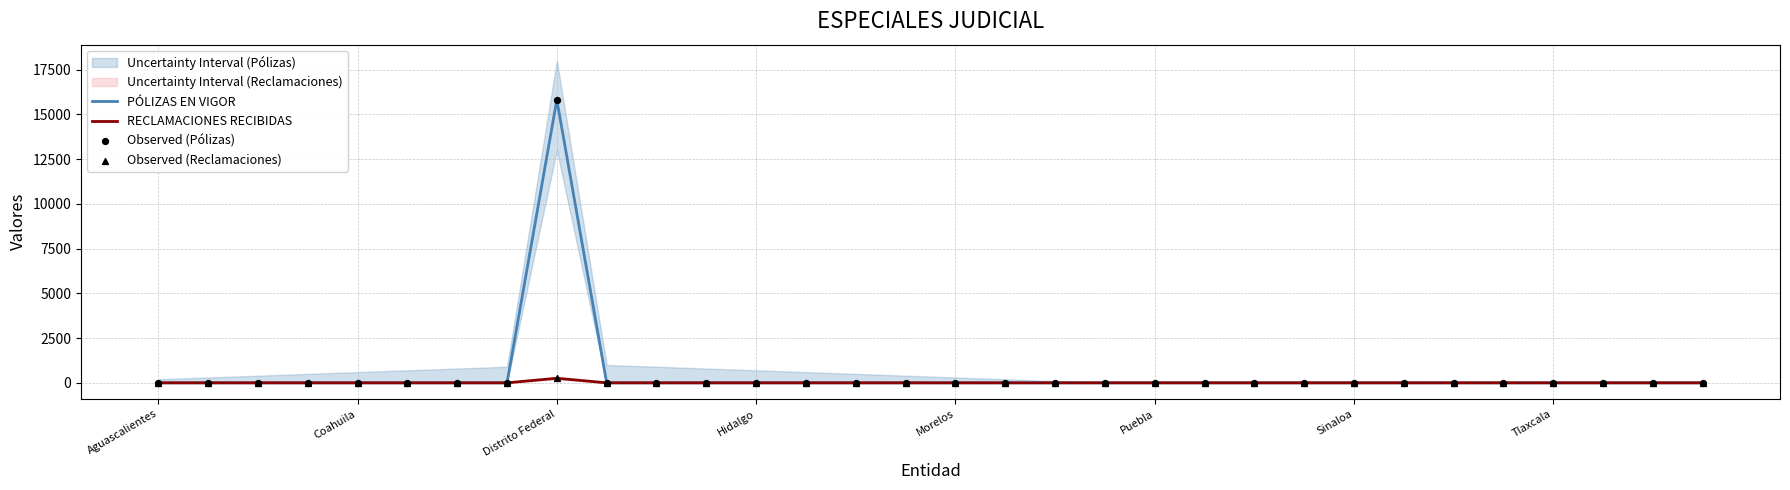

Which series contains the lowest Y value?

PÓLIZAS EN VIGOR